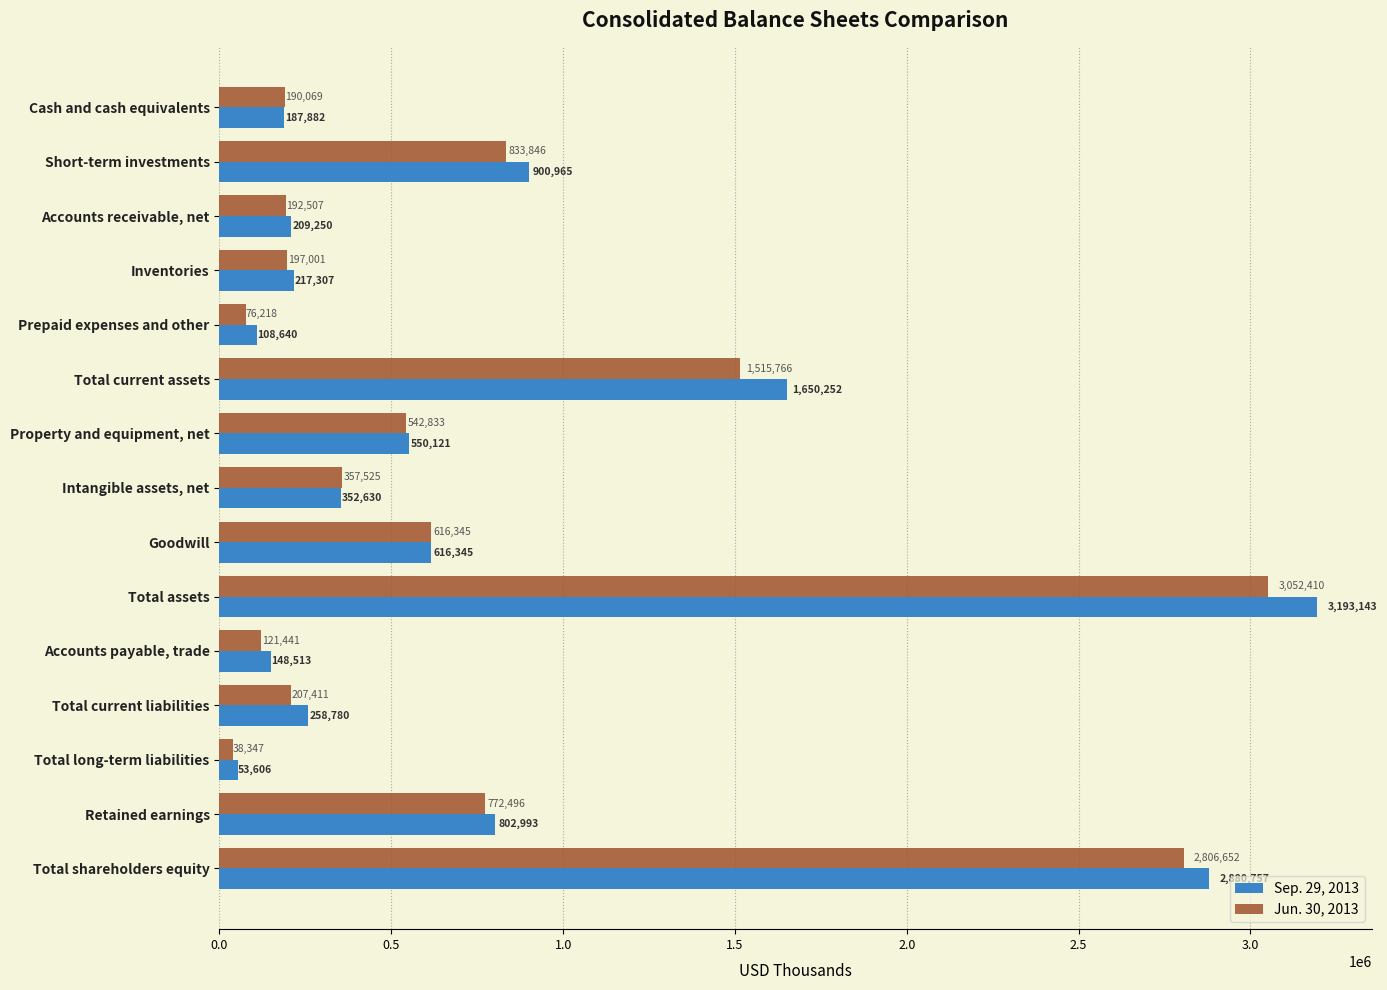

At how many categories does at least one series exceed 3138606?

1